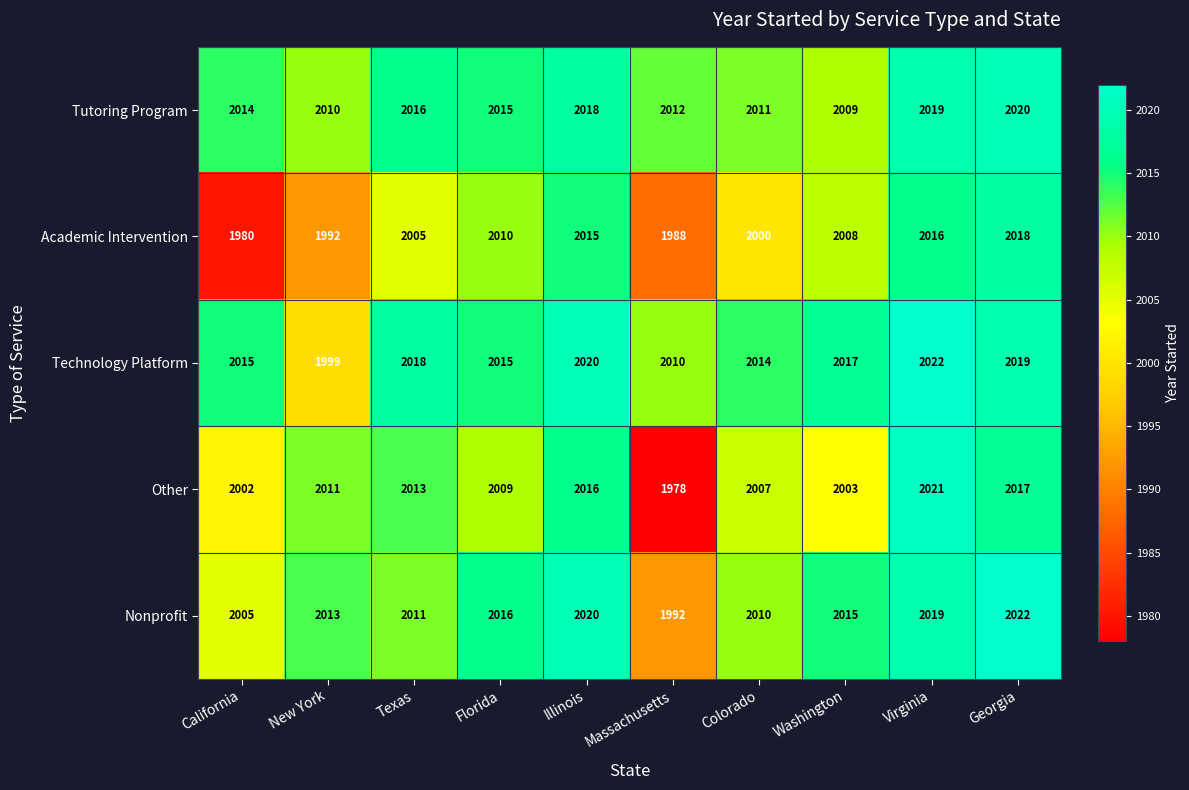

What is the sum of the Academic Intervention values at Illinois and Washington?

4023